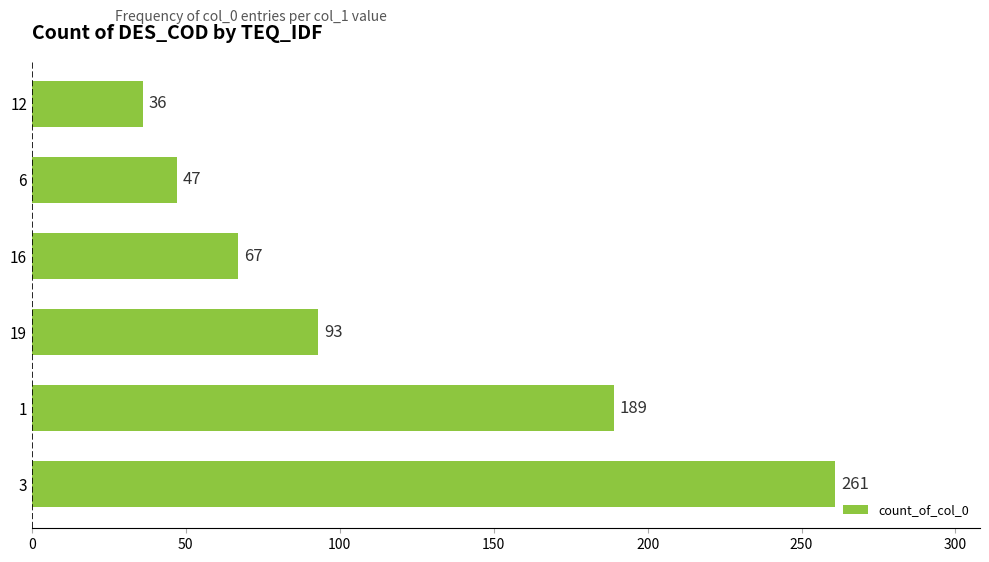

Rank the categories by value from lowest to highest.

12, 6, 16, 19, 1, 3